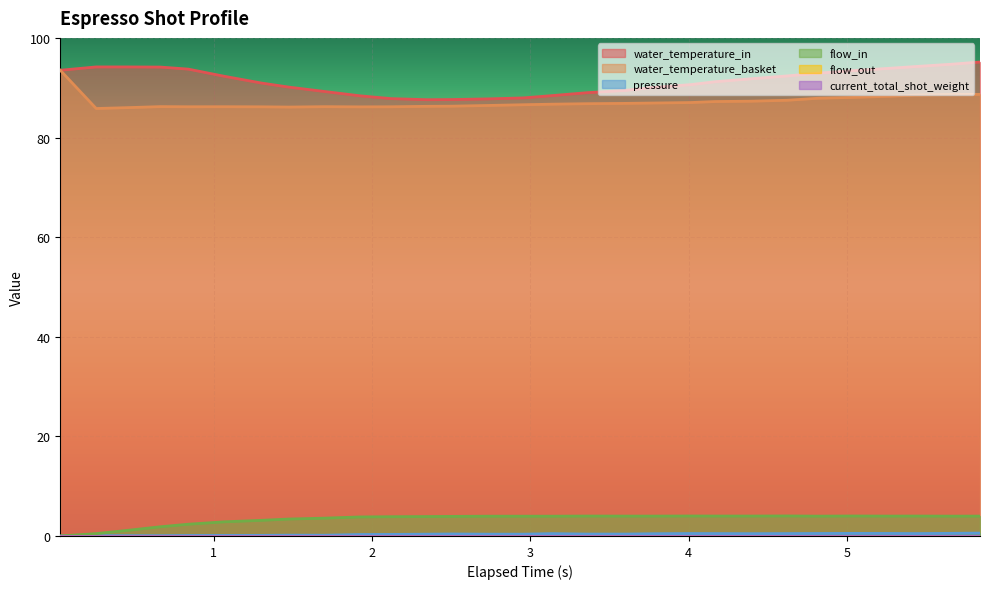

True or false: water_temperature_in and water_temperature_basket cross at least once.

False